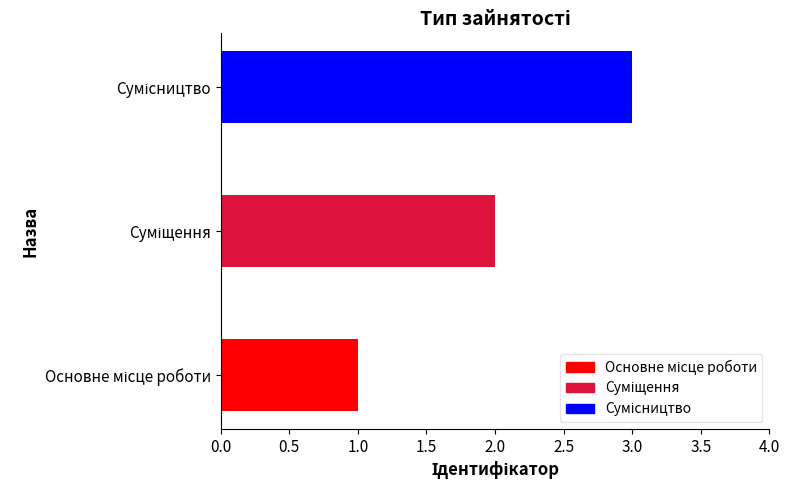

True or false: the data shows 2 at Суміщення.

True